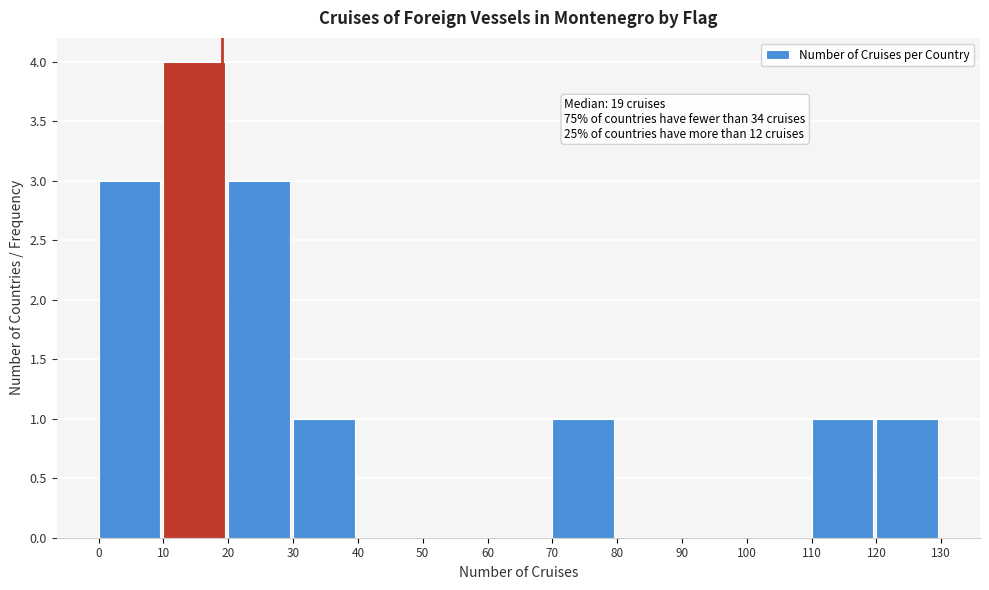

Which range on the x-axis has the tallest bar?

10 to 20